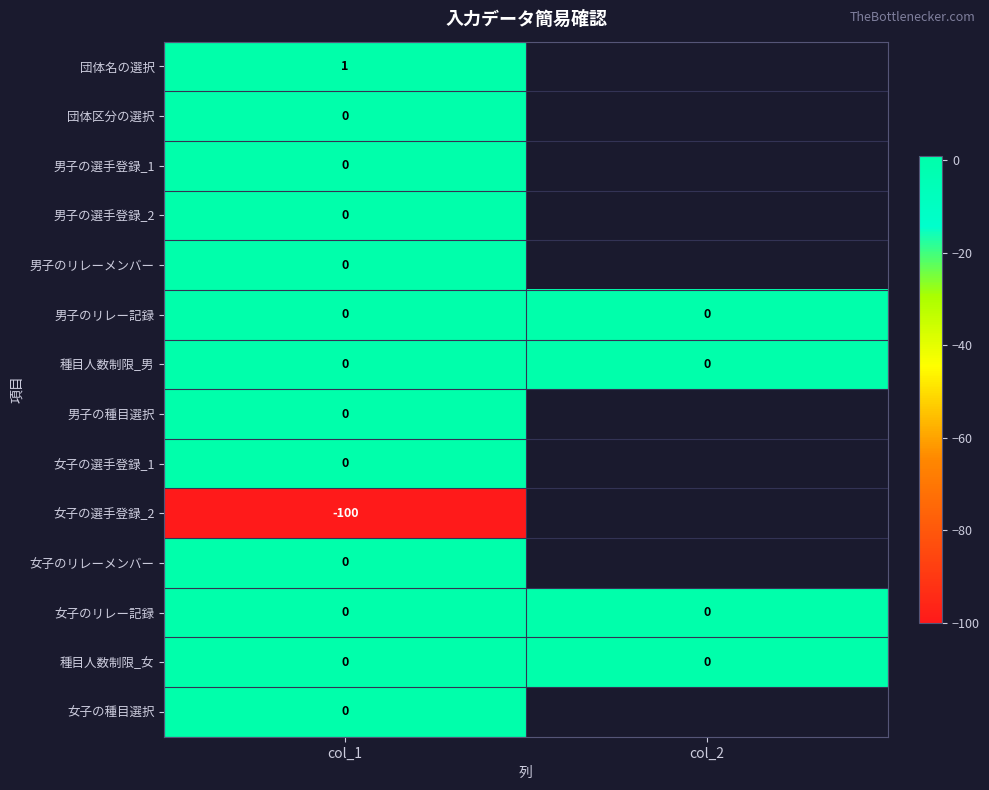

Between col_1 and col_2, which is larger?

col_2